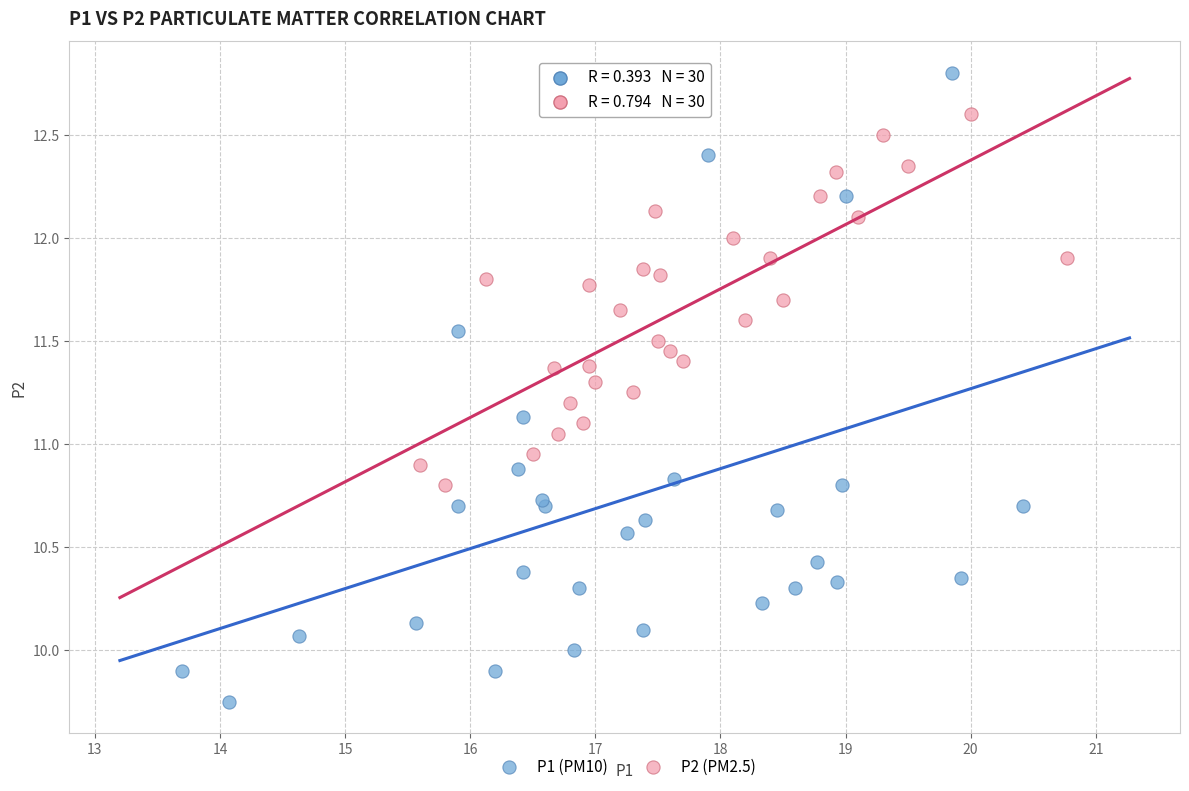

Which series contains the highest Y value?

P1 (PM10)